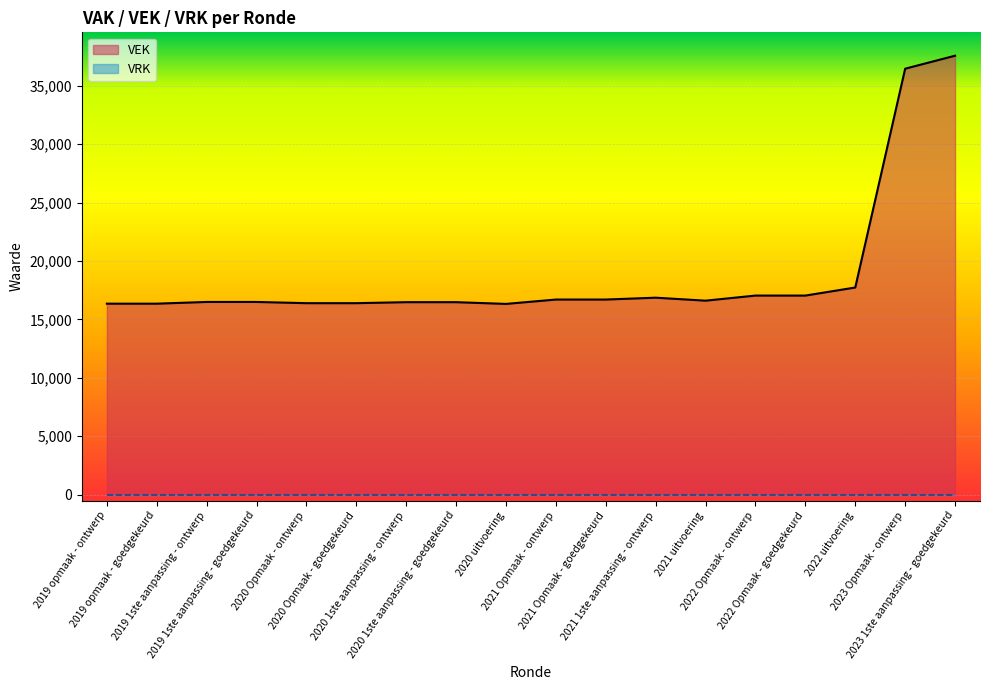

Reading left to right, transcribe all the data shown in this chart.

16346	16346	16493	16493	16389	16389	16474	16474	16326	16699	16699	16858	16603	17039	17039	17729	36456	37568